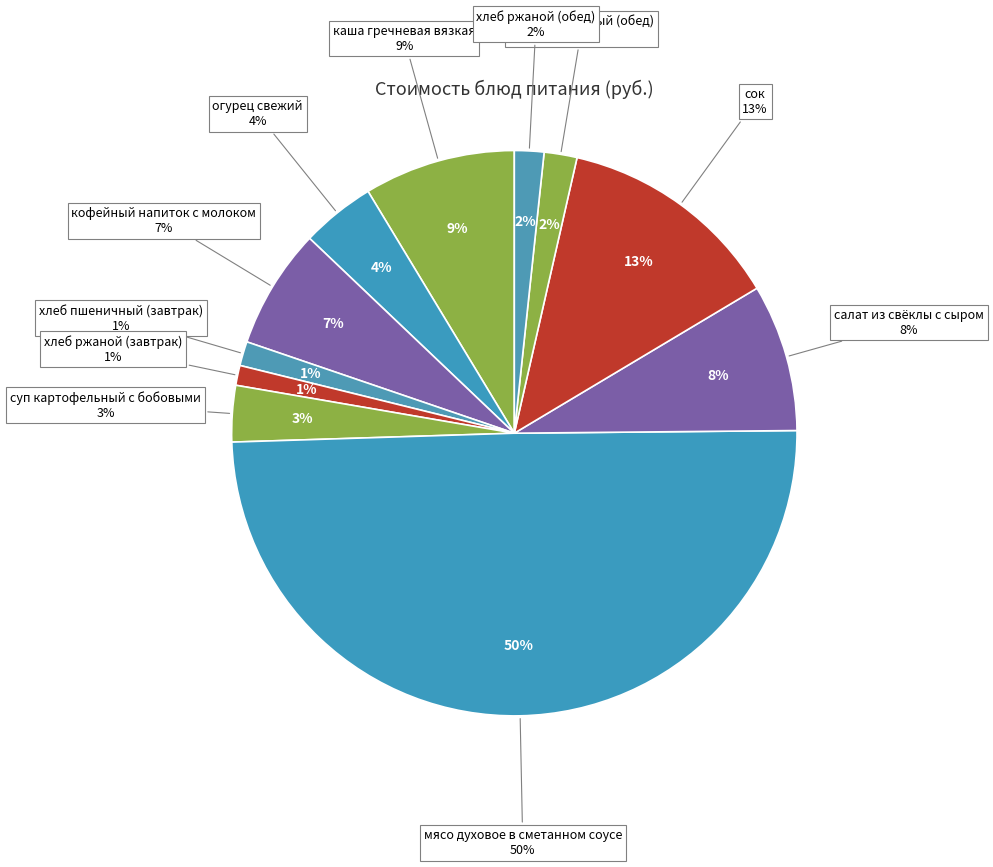

How many segments does this pie chart have?

11